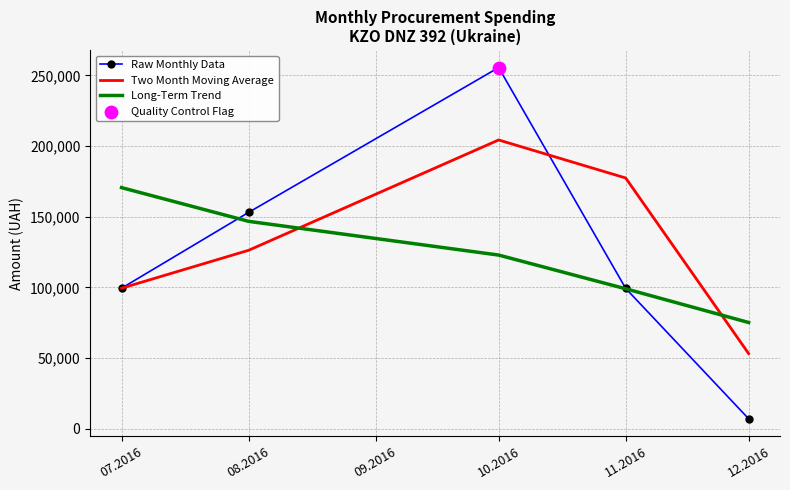

What is the difference between the highest and lowest values at 08.2016?

26821.7